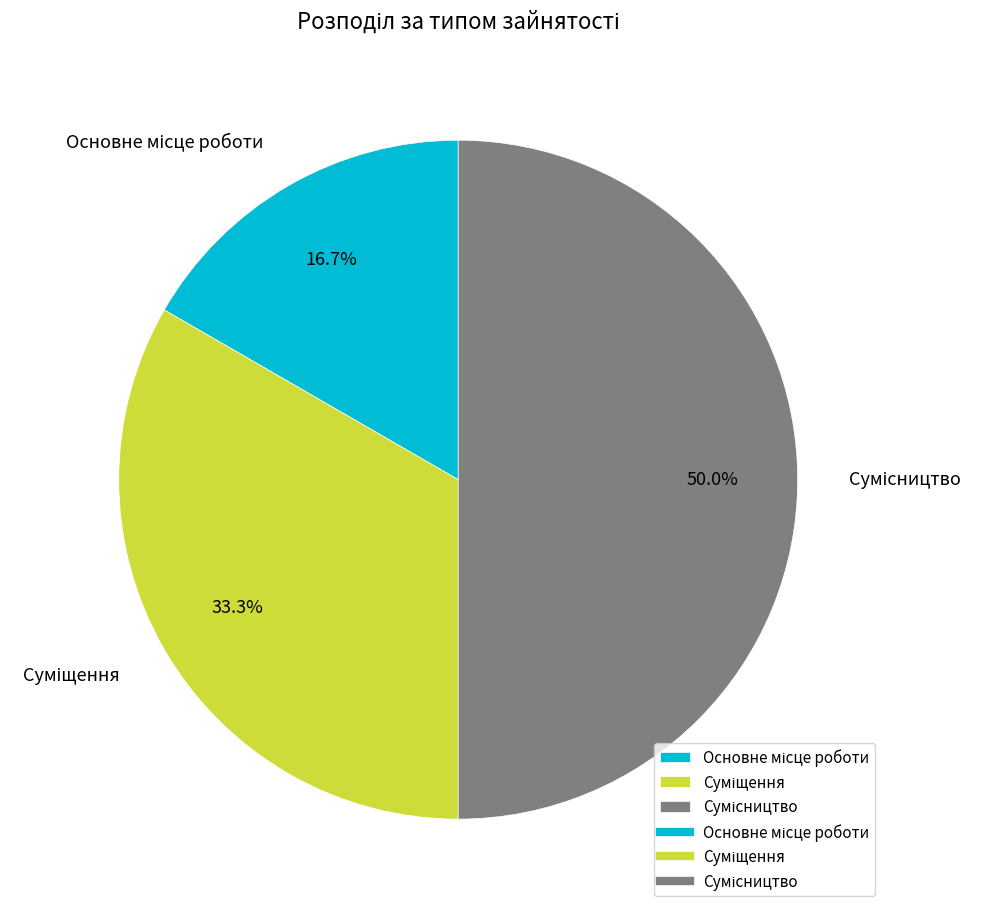

Is there a majority slice in this chart?

No